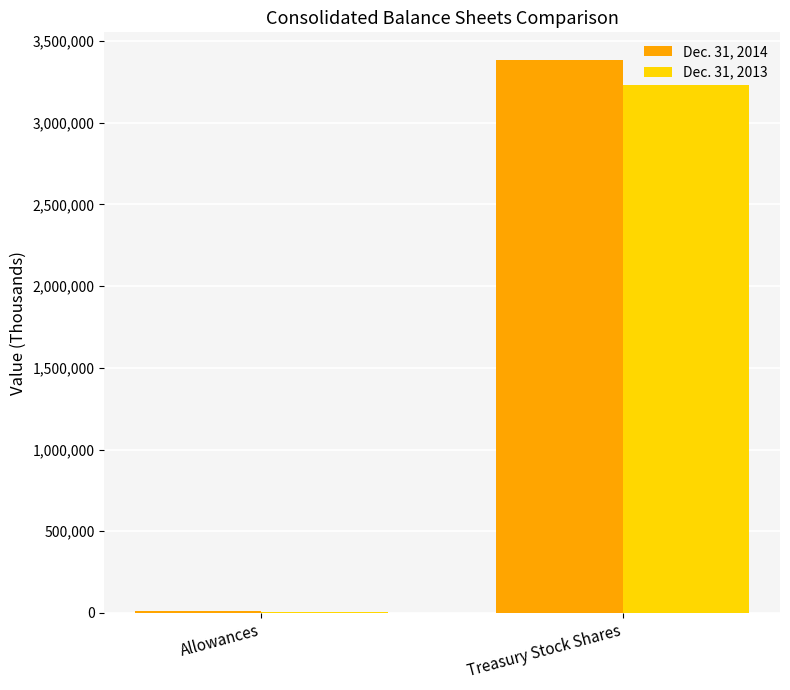

What are all the series names shown in the legend?

Dec. 31, 2014, Dec. 31, 2013